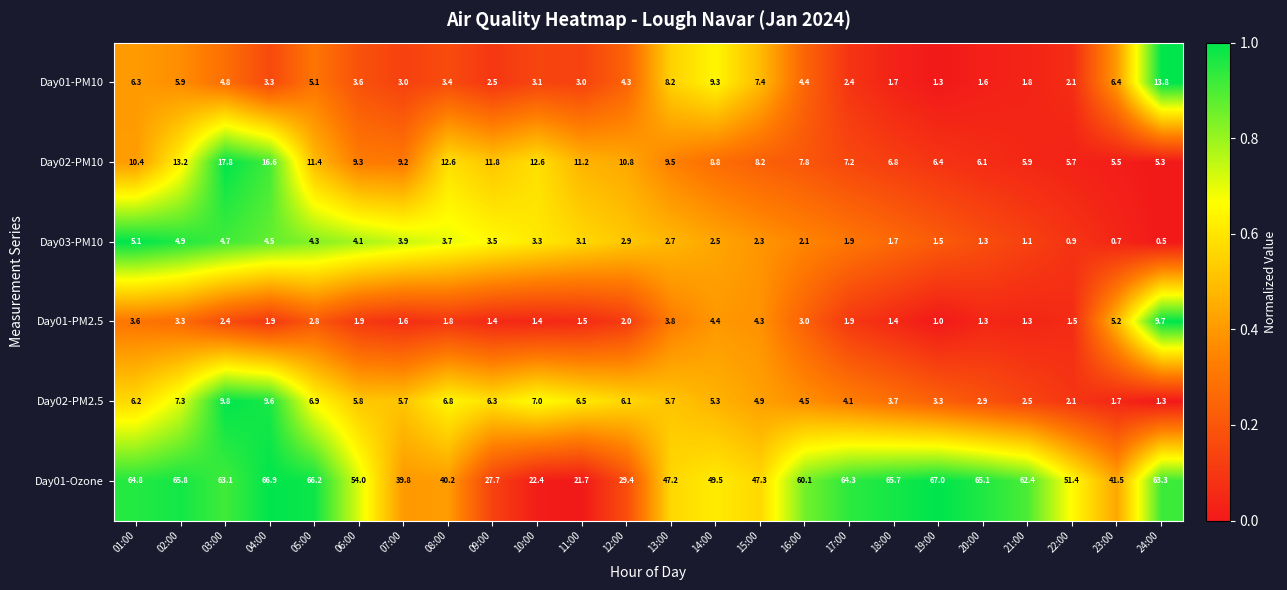

Between 17:00 and 22:00, which series saw the biggest shift?

Day01-Ozone